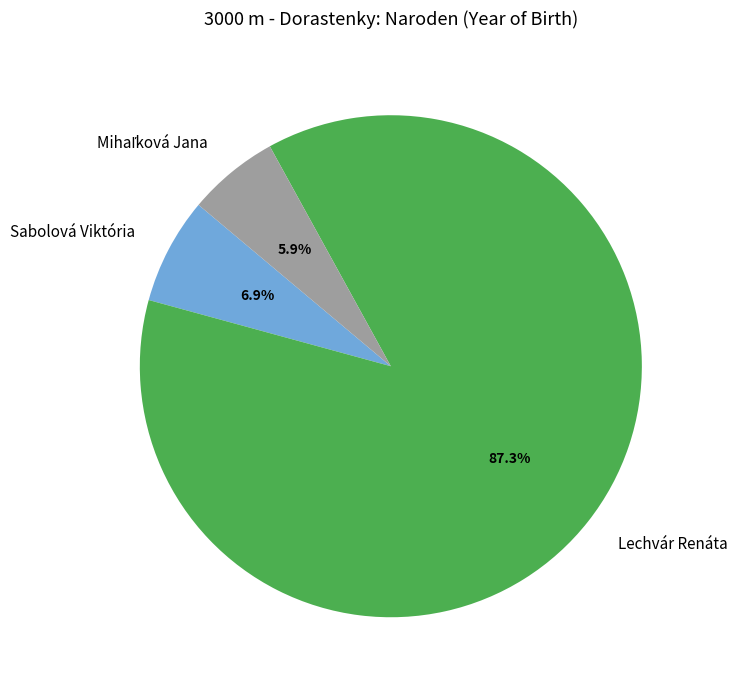

What is the largest slice in the pie chart?

Lechvár Renáta